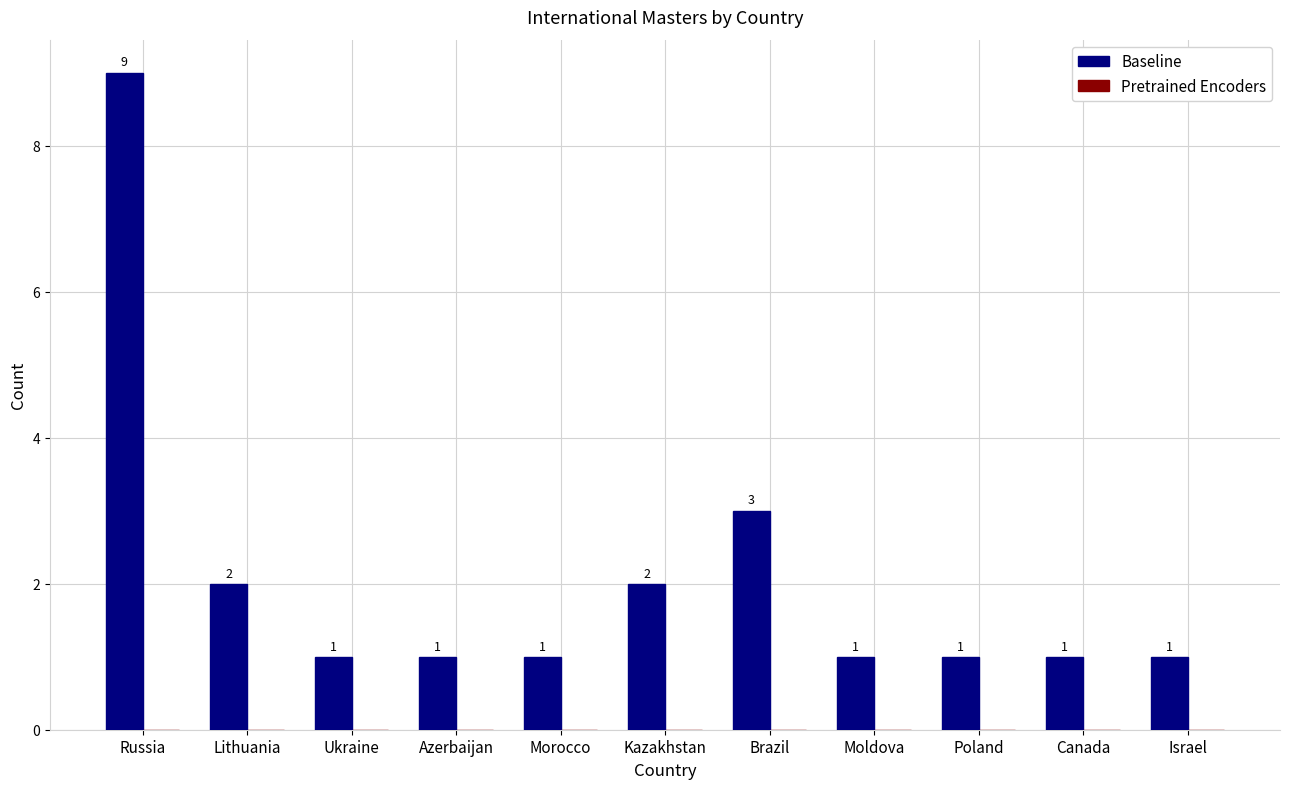

What position from the right is Ukraine?

9